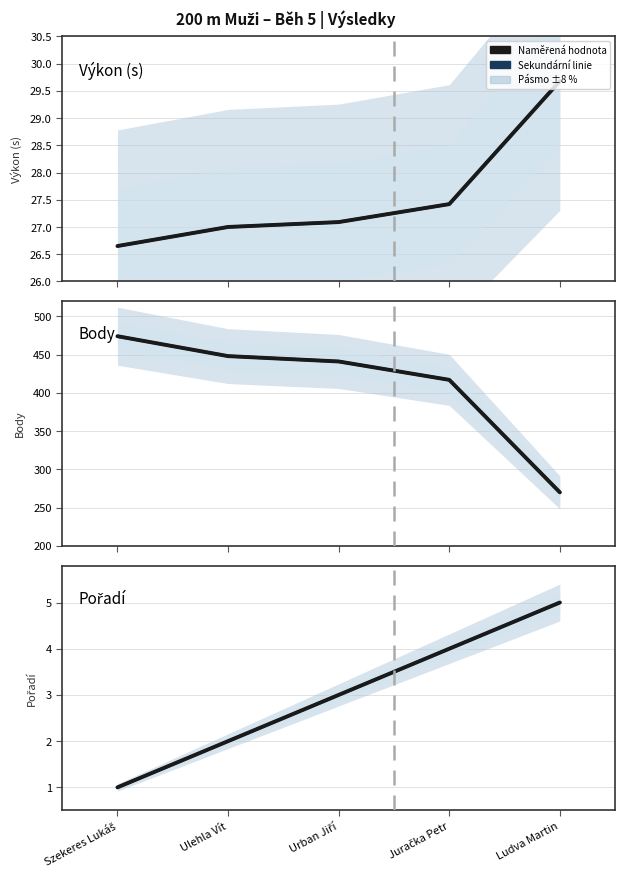

How many data points in Výkon (s) are above 27?

3